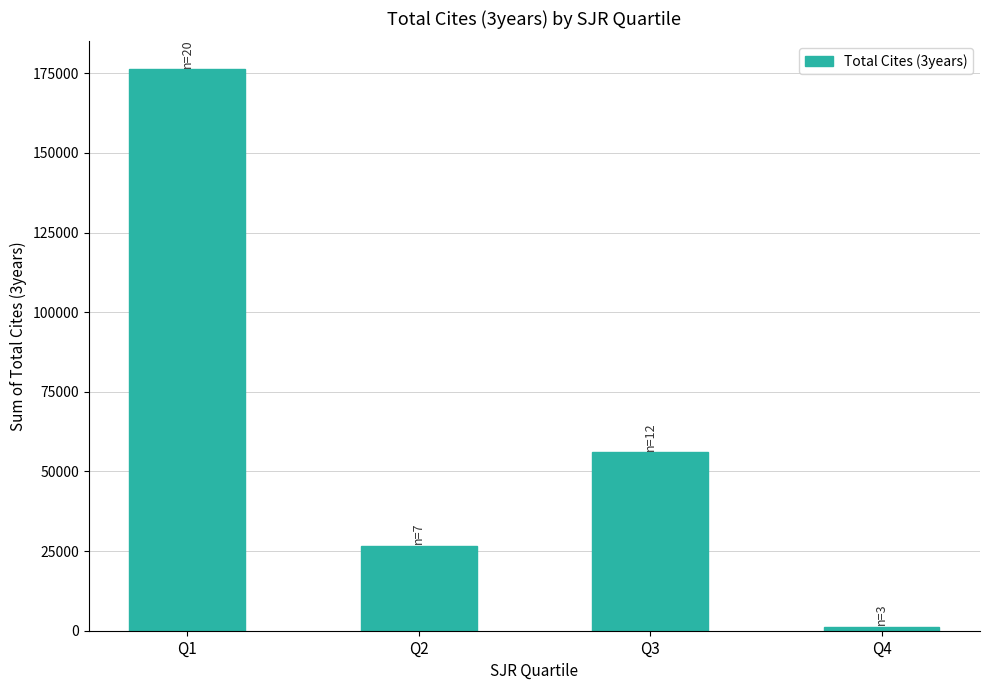

Which has a higher value, Q3 or Q2?

Q3